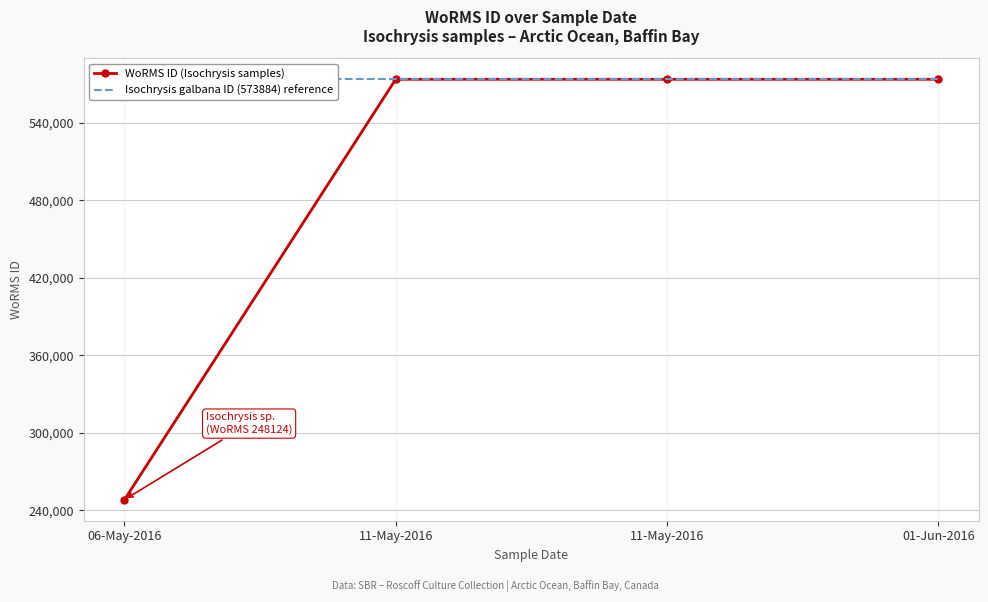

How many lines are shown in the chart?

2